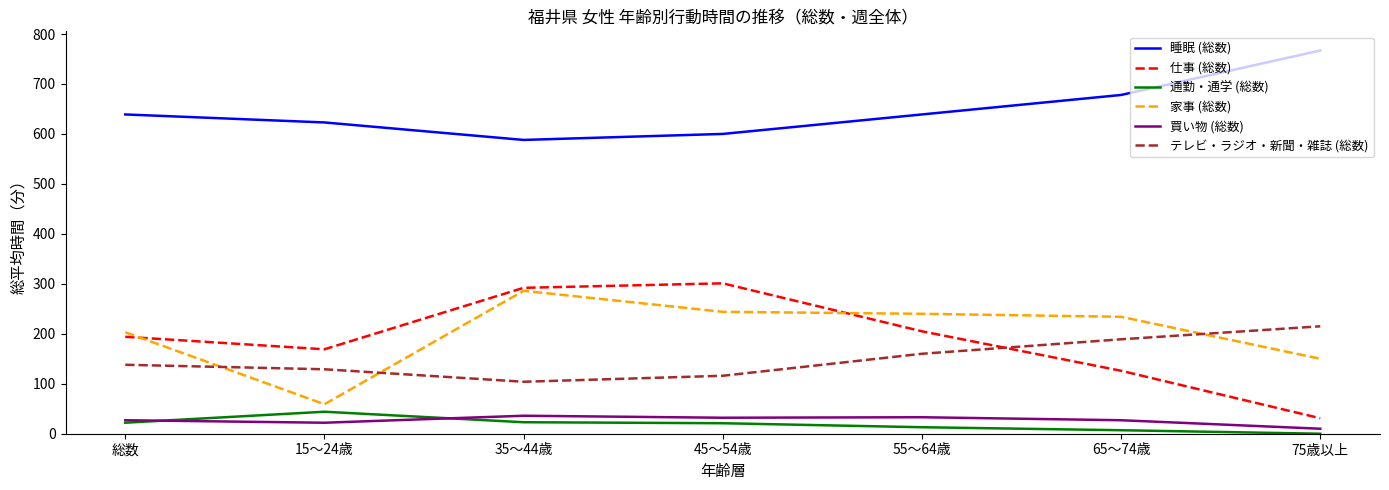

True or false: 睡眠 (総数) and 仕事 (総数) cross at least once.

False